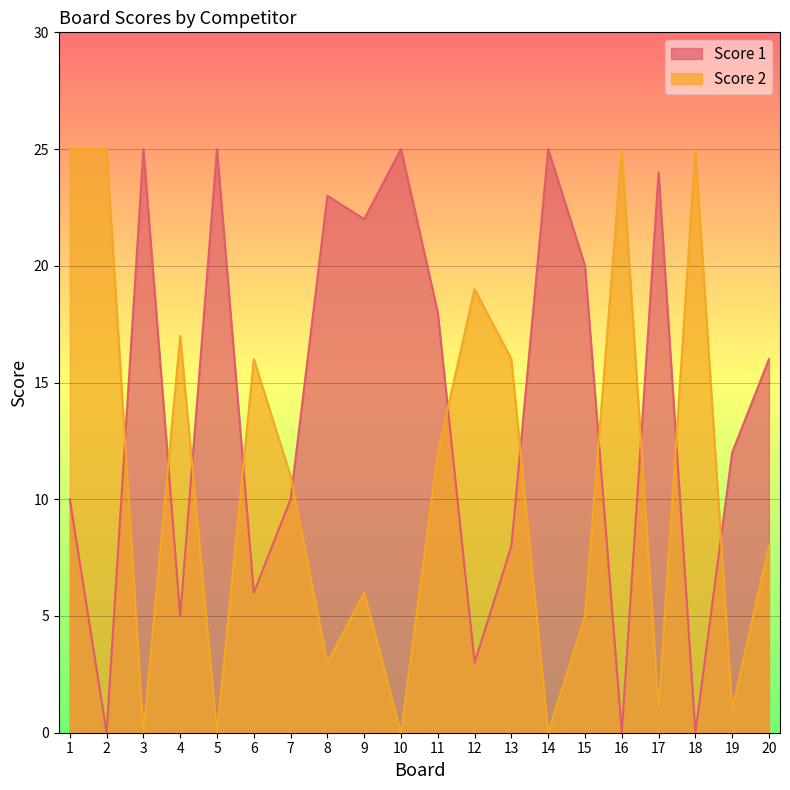

How many distinct data groups are displayed?

2